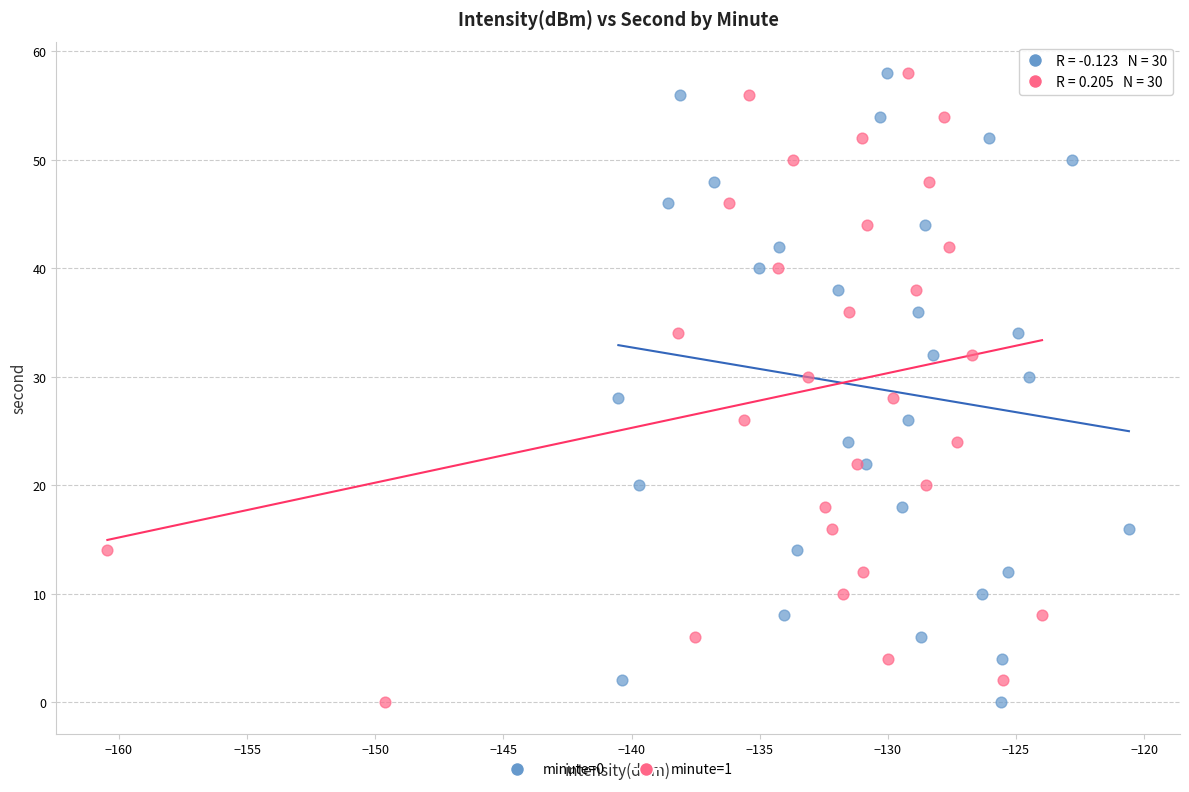

What are all the series names shown in the legend?

minute=0, minute=1